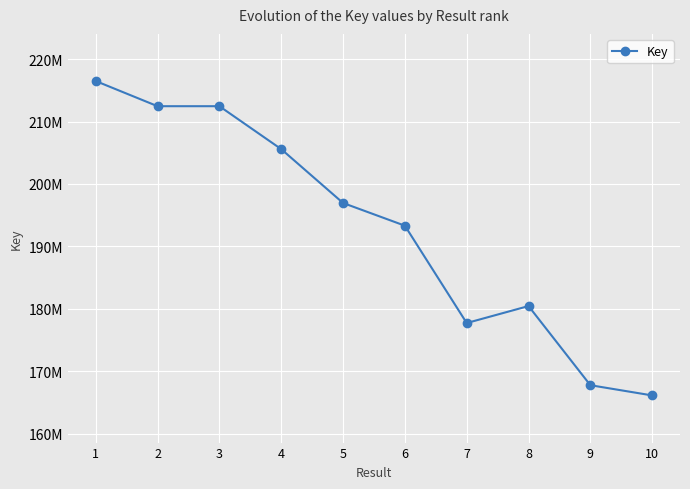

Is this an area chart (filled region under the line)?

No